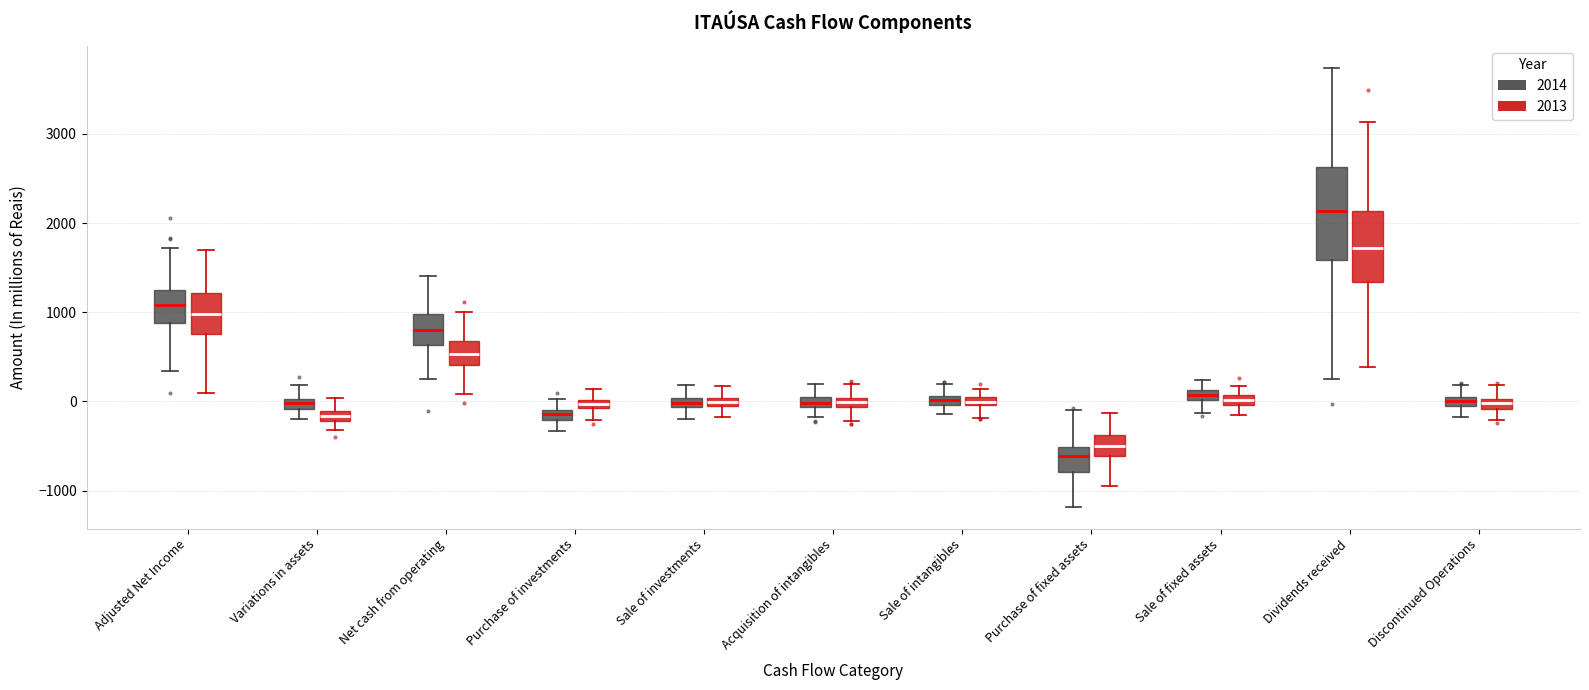

Where does the upper whisker of the box for Sale of investments (2014) end on the y-axis? The values are not printed on the chart, so give them approximately, as read against the axis.

200